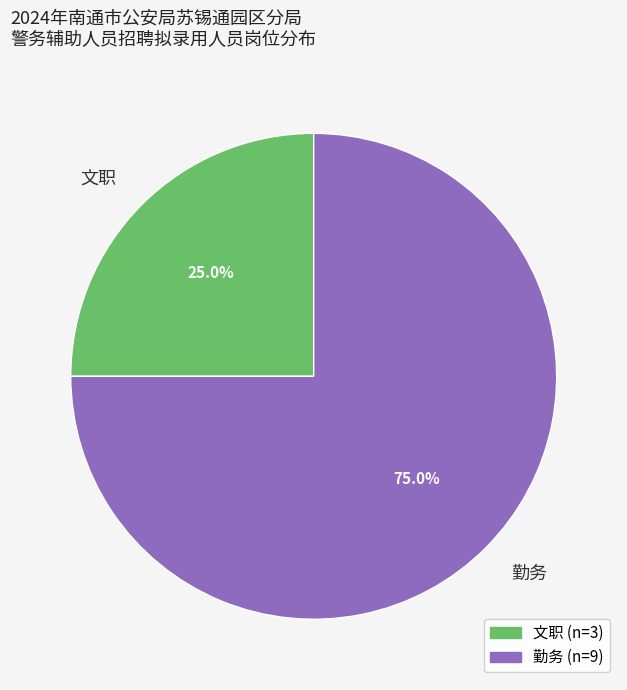

True or false: 文职 accounts for 25% of the total.

True